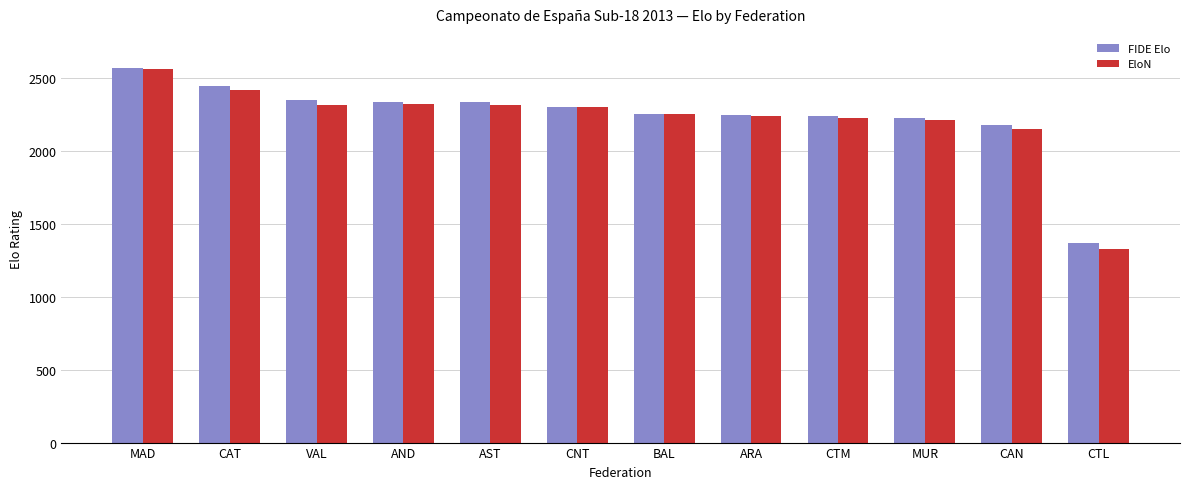

What is the sum of all FIDE Elo values?

26816